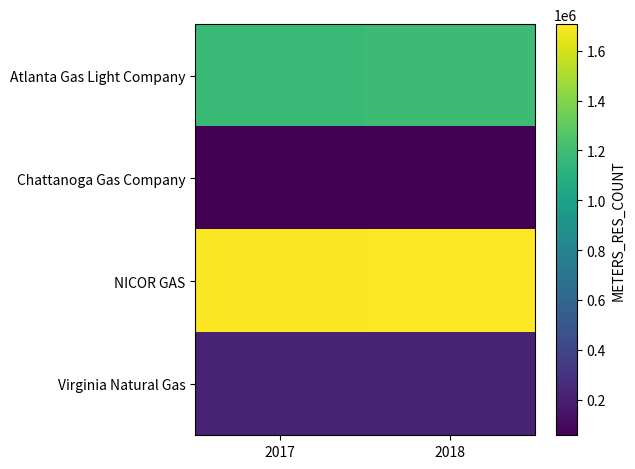

At how many categories does at least one series exceed 1465232?

2